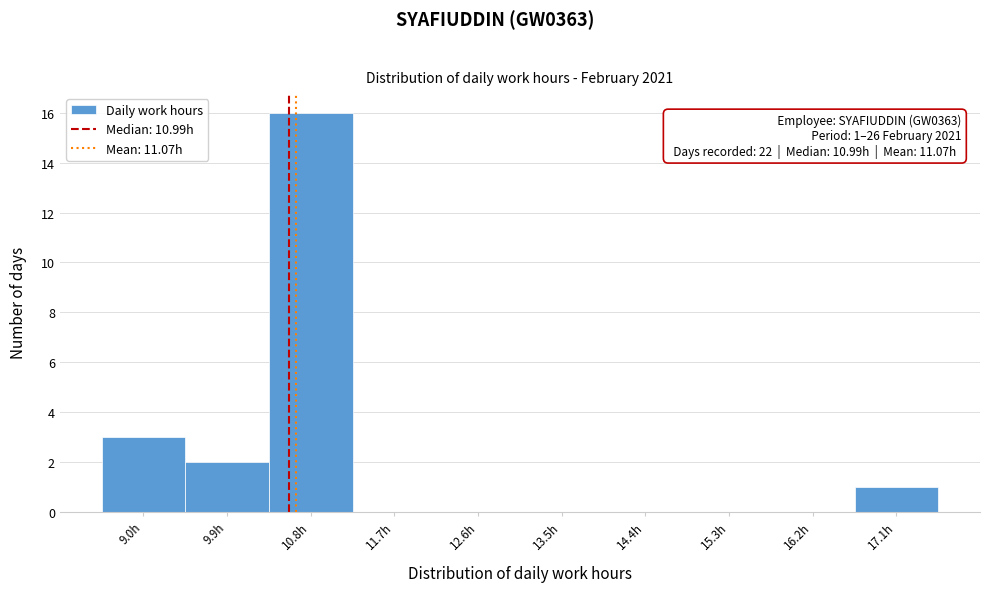

Where is the data nearest to the value 8?

9.0h